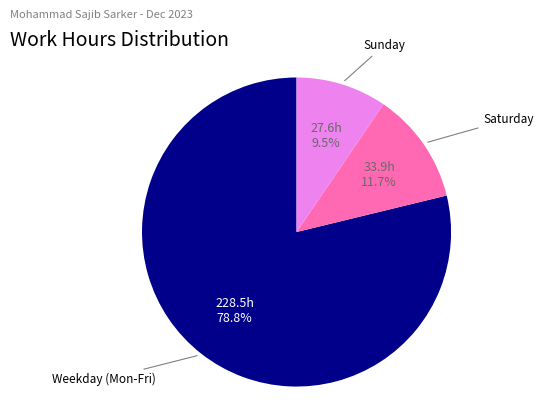

How many segments does this pie chart have?

3